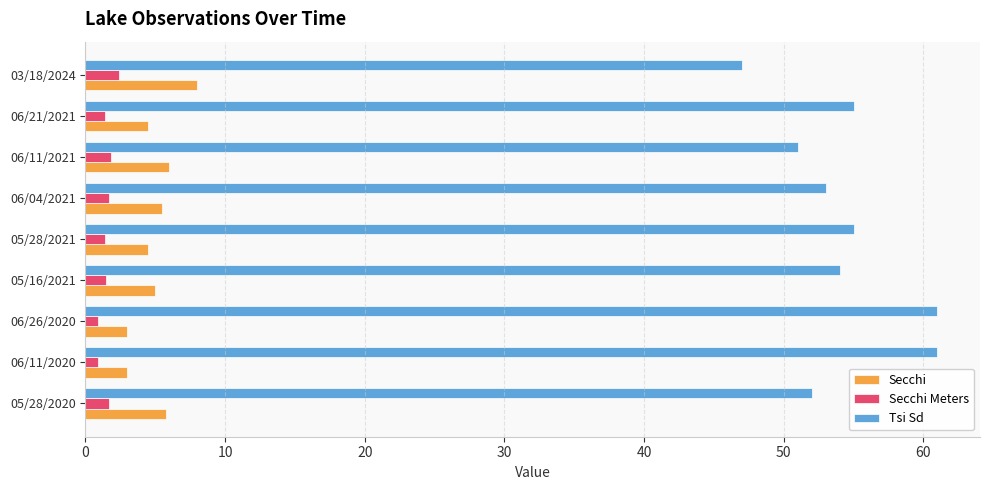

What is the difference between the second highest and second lowest values in the Secchi series?

3.0